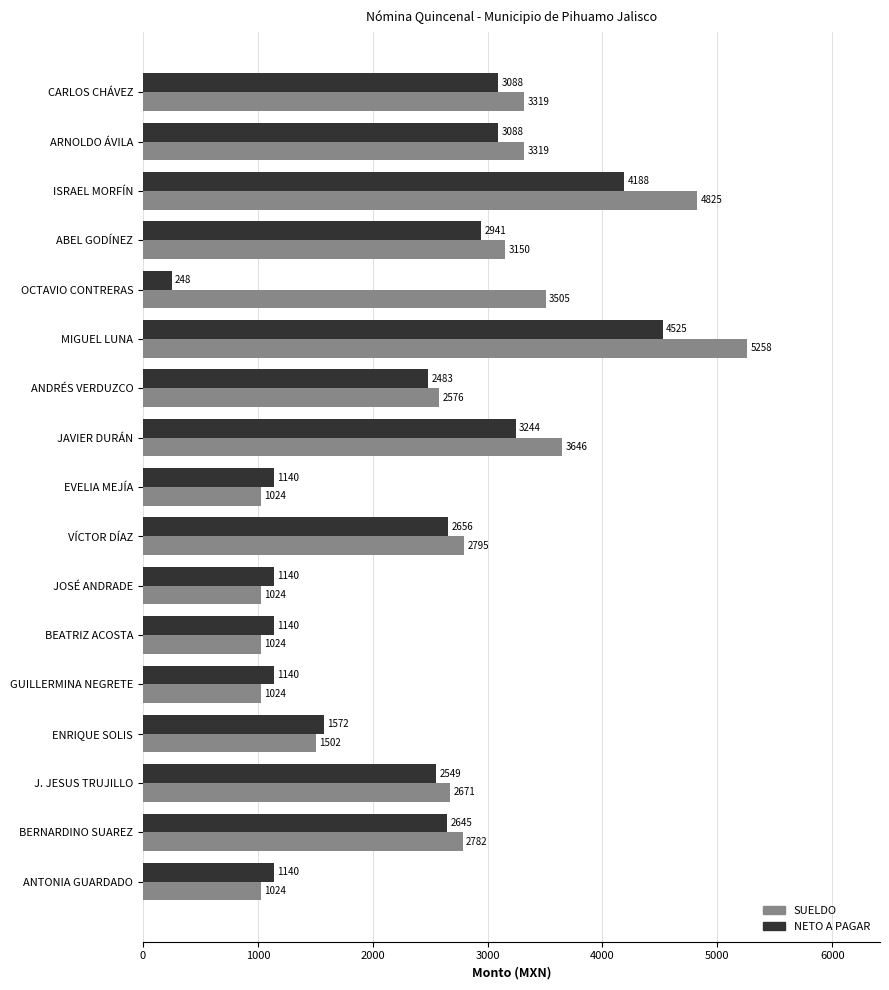

At which category does the chart reach its minimum across all series?

OCTAVIO CONTRERAS